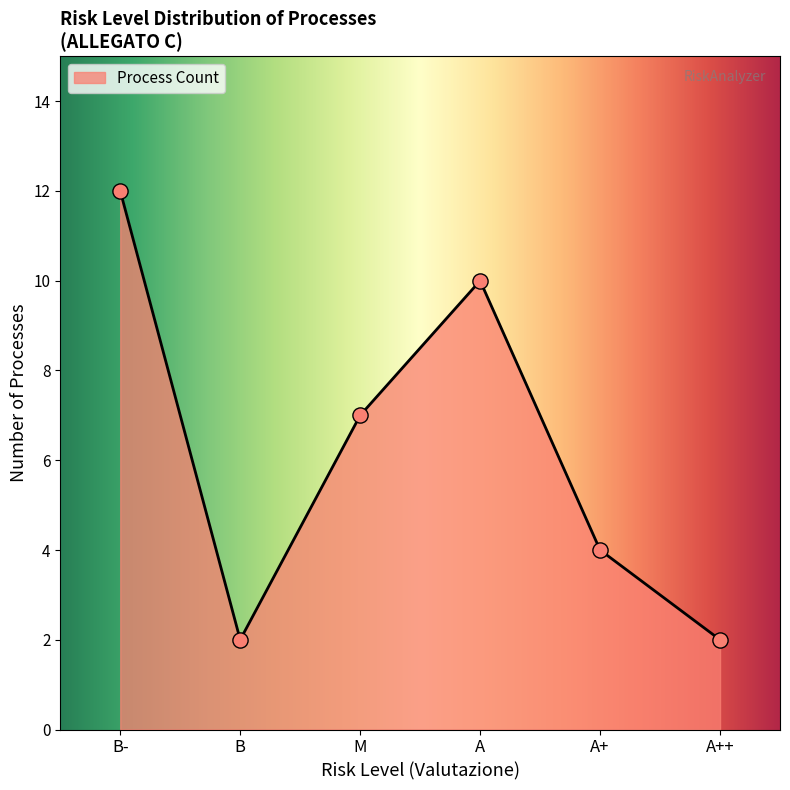

What is the minimum value for Process Count?

2.0